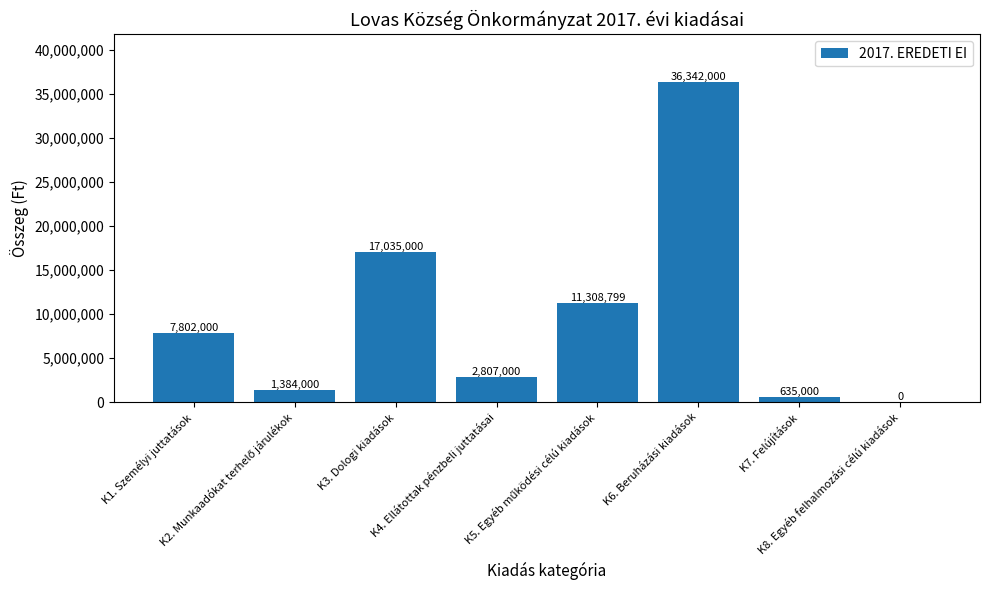

What is the sum of all values?

77313799